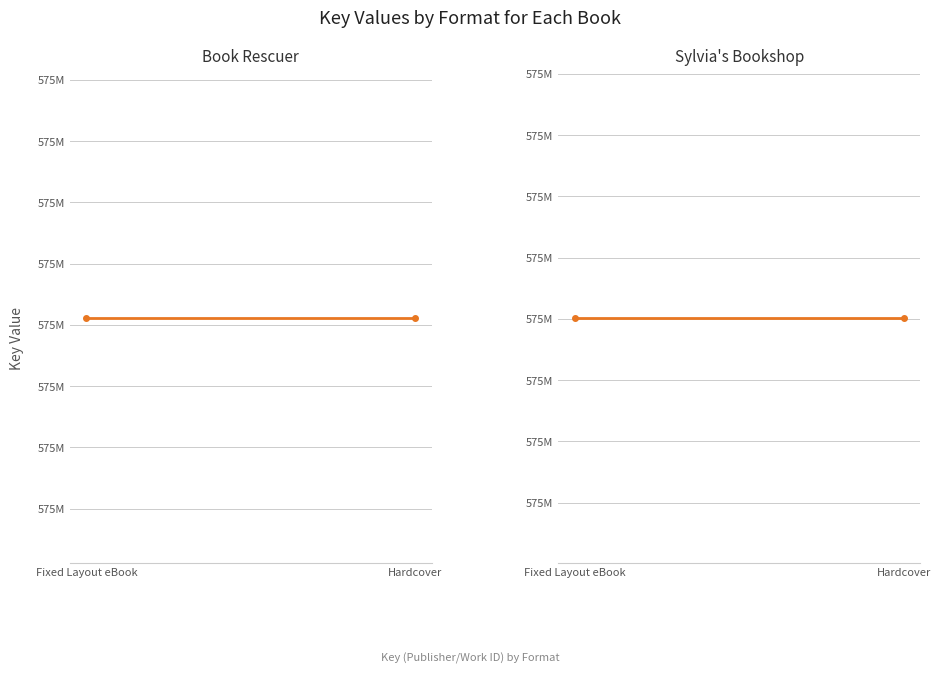

What is the value of the Sylvia's Bookshop point at the 2nd from the left?

575625587